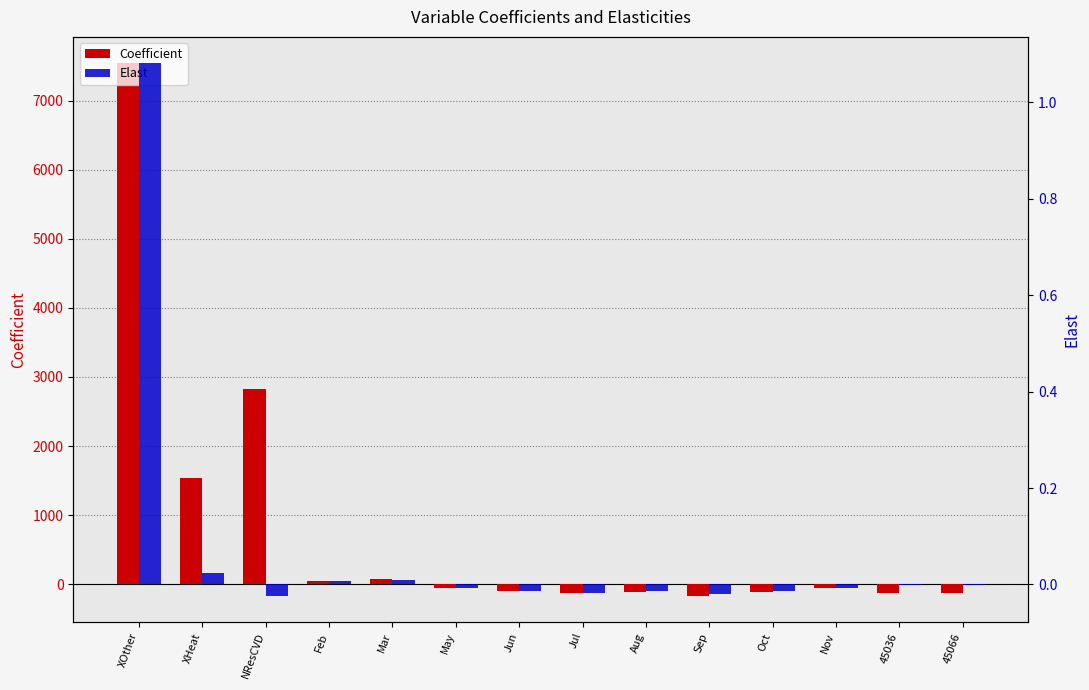

How many bars are there in each group?

2